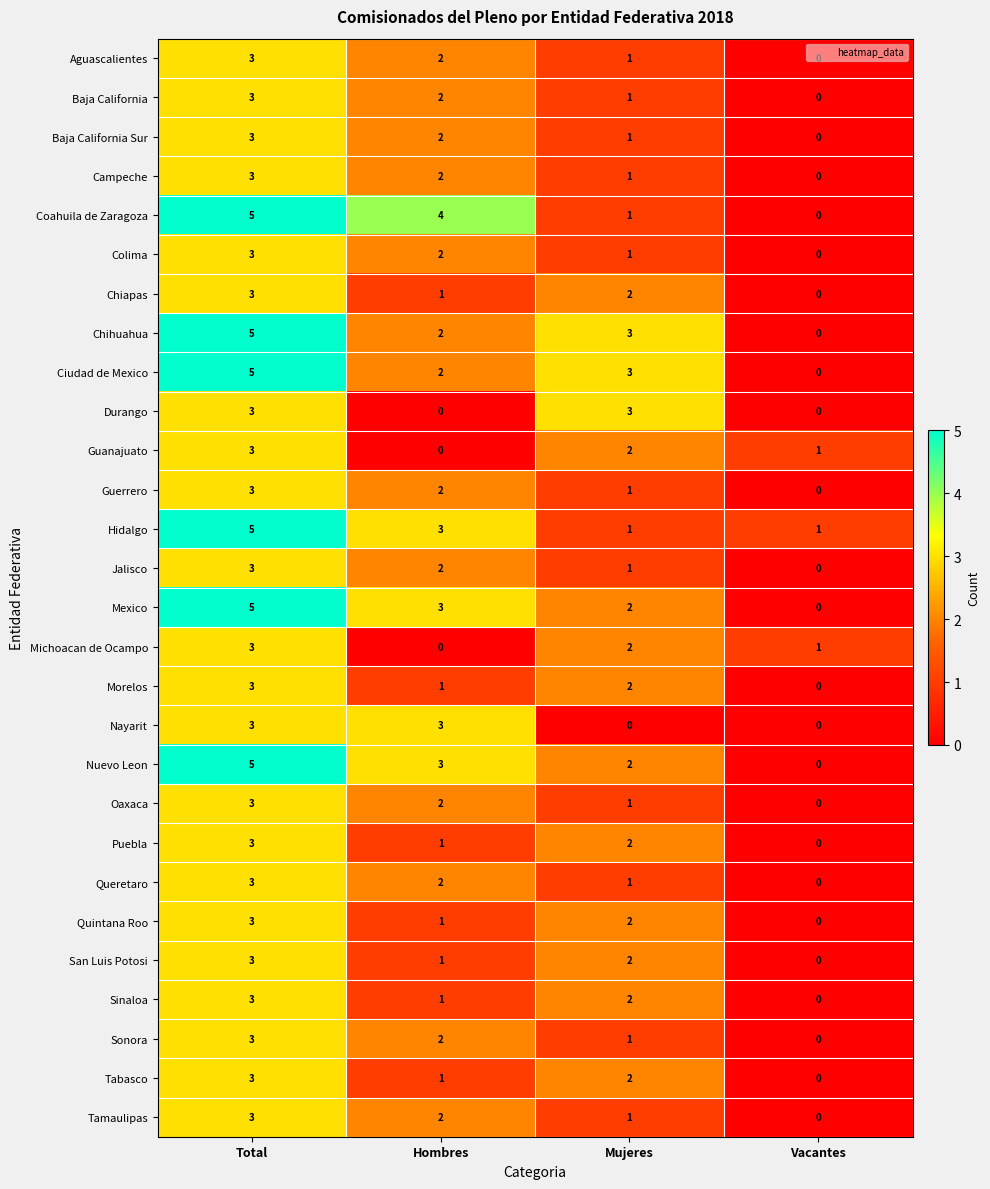

What is the difference between the maximum and second lowest values in the Mexico series?

3